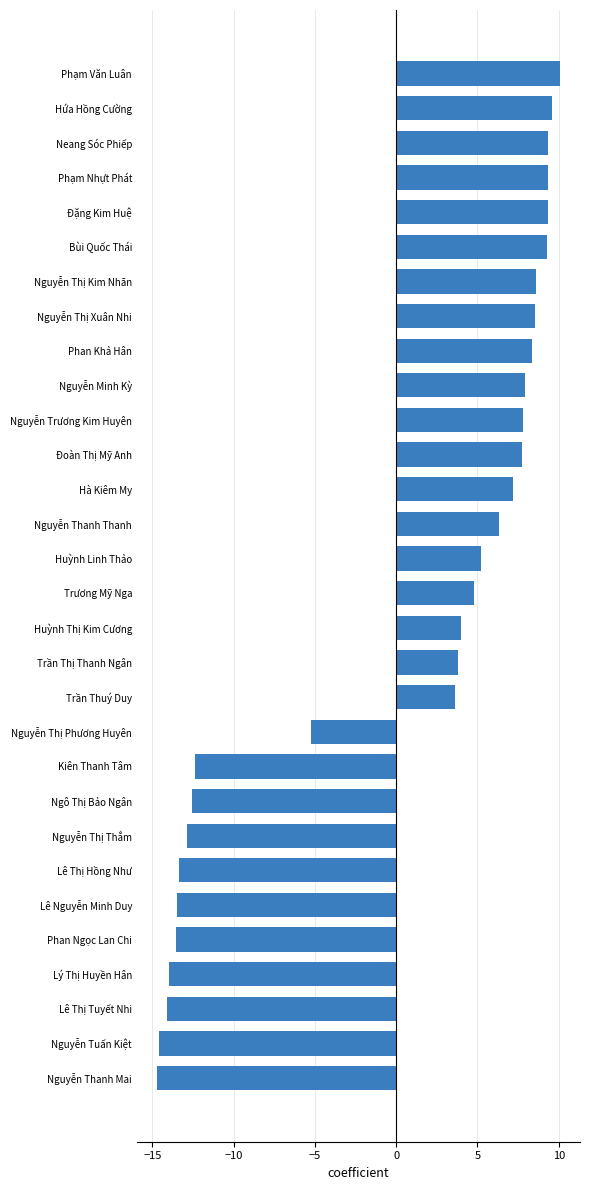

Approximately how many times larger is the value at Trương Mỹ Nga compared to Neang Sóc Phiếp?

0.5